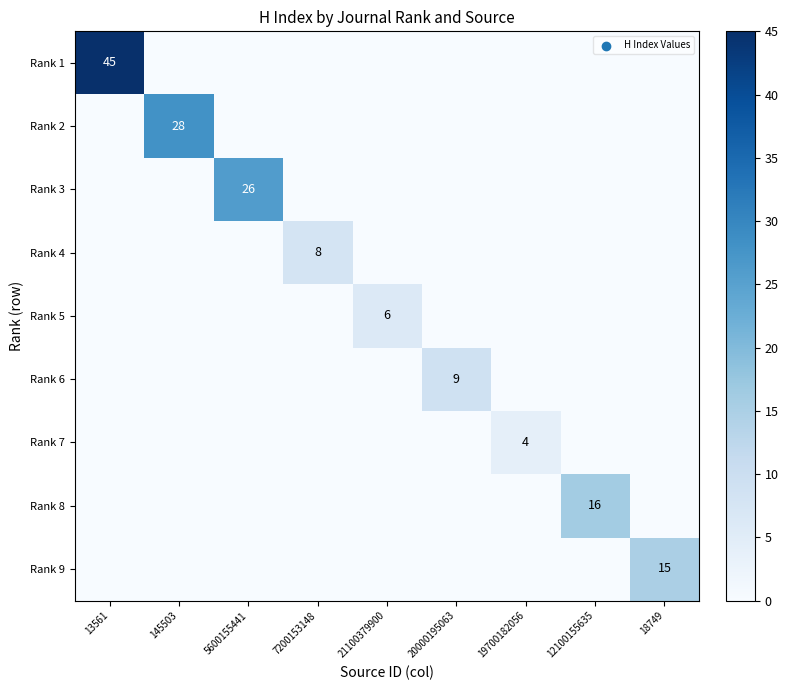

Rank the series by their maximum value, from highest to lowest.

Rank 1, Rank 2, Rank 3, Rank 8, Rank 9, Rank 6, Rank 4, Rank 5, Rank 7